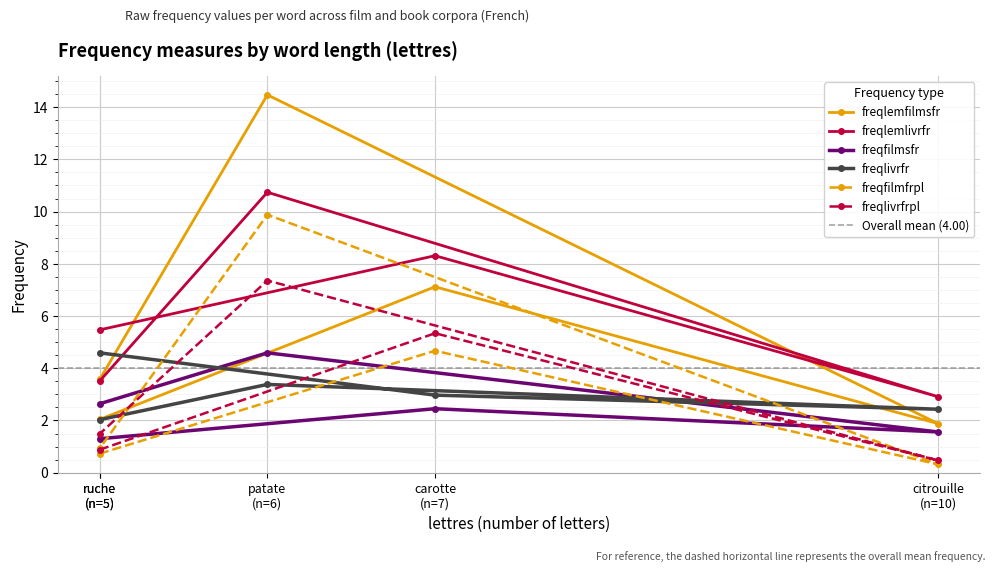

Which category has the highest value in the freqlemfilmsfr series?

patate (n=6)